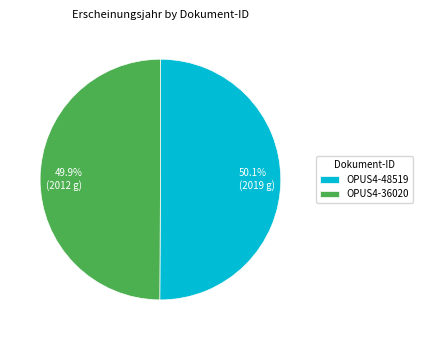

The OPUS4-48519 slice represents 50% of the pie. True or false?

True